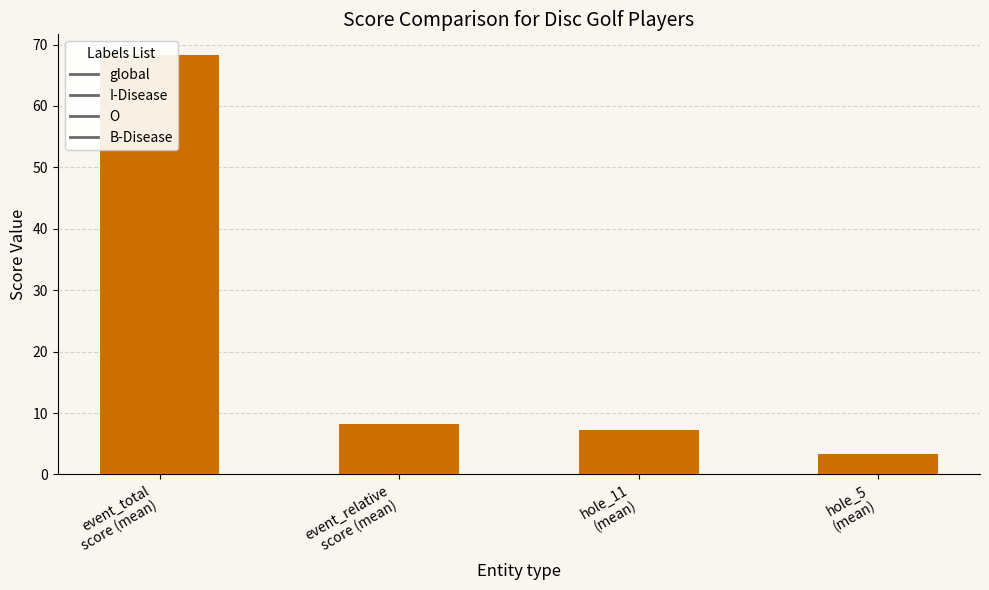

List the labels in order of value, largest first.

event_total
score (mean), event_relative
score (mean), hole_11
(mean), hole_5
(mean)